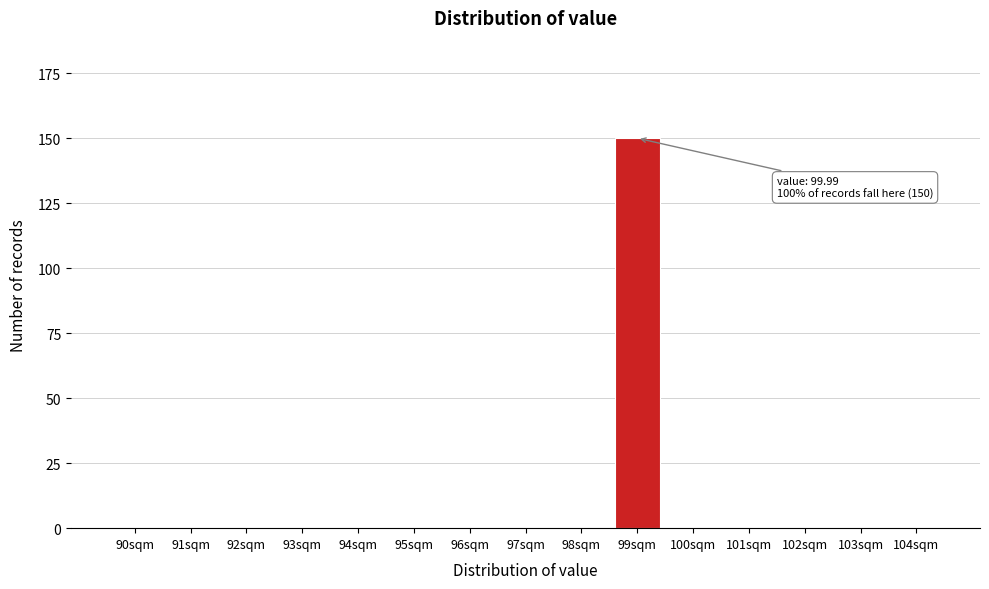

Reading left to right, extract all data points from this chart.

90sqm=0	91sqm=0	92sqm=0	93sqm=0	94sqm=0	95sqm=0	96sqm=0	97sqm=0	98sqm=0	99sqm=150	100sqm=0	101sqm=0	102sqm=0	103sqm=0	104sqm=0